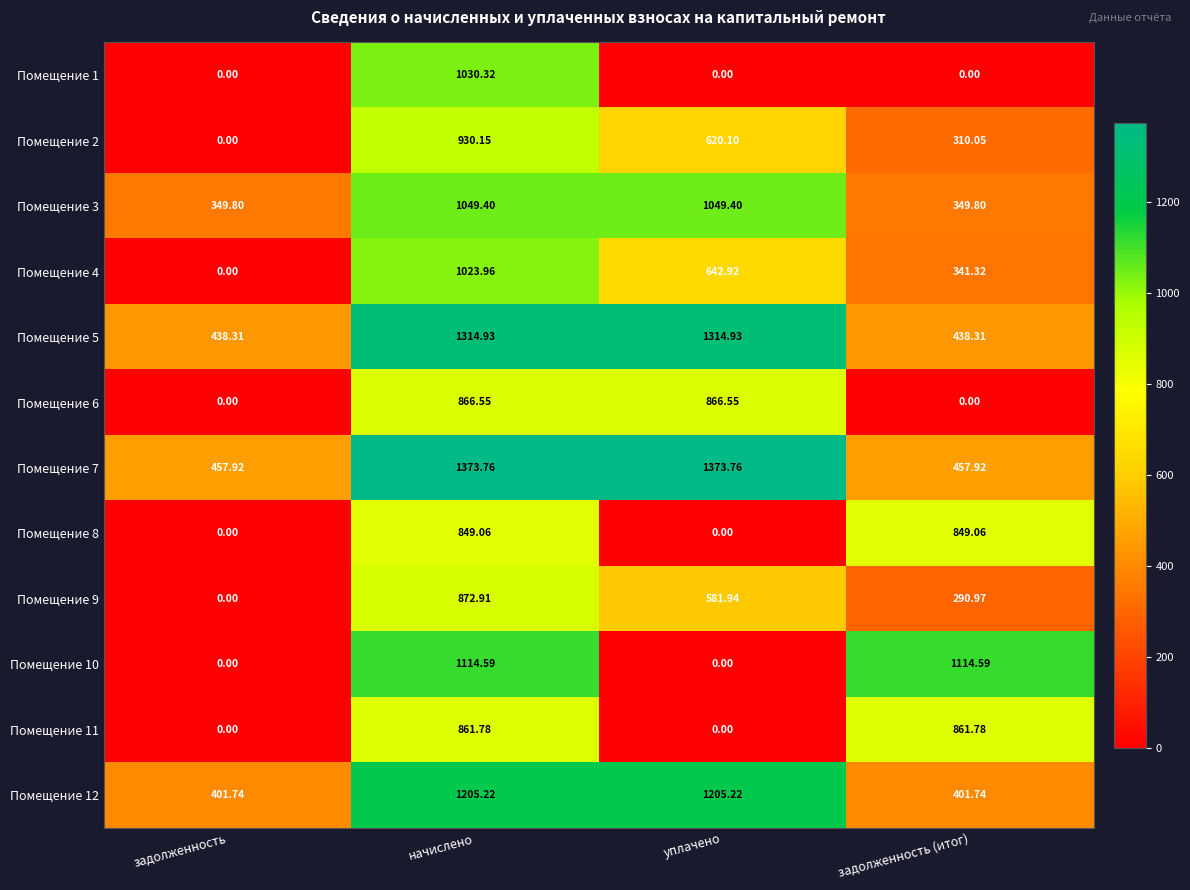

Where does the Помещение 3 series first go above 1049?

начислено